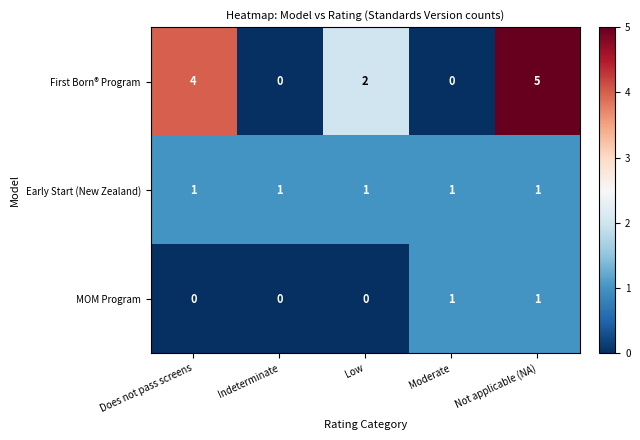

Which series has the largest total across all categories?

First Born® Program